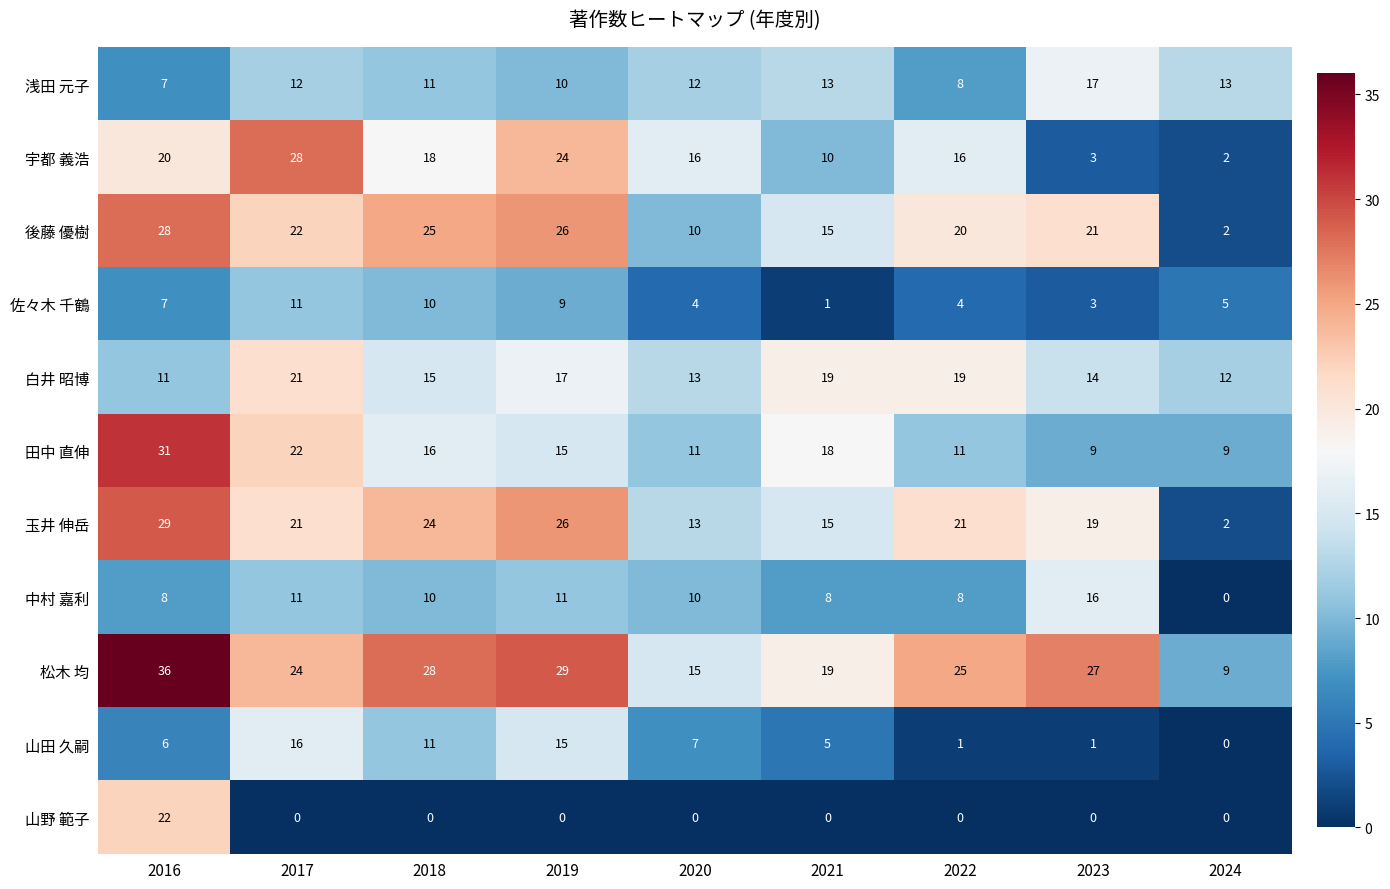

Which category has the highest value across all series?

2016